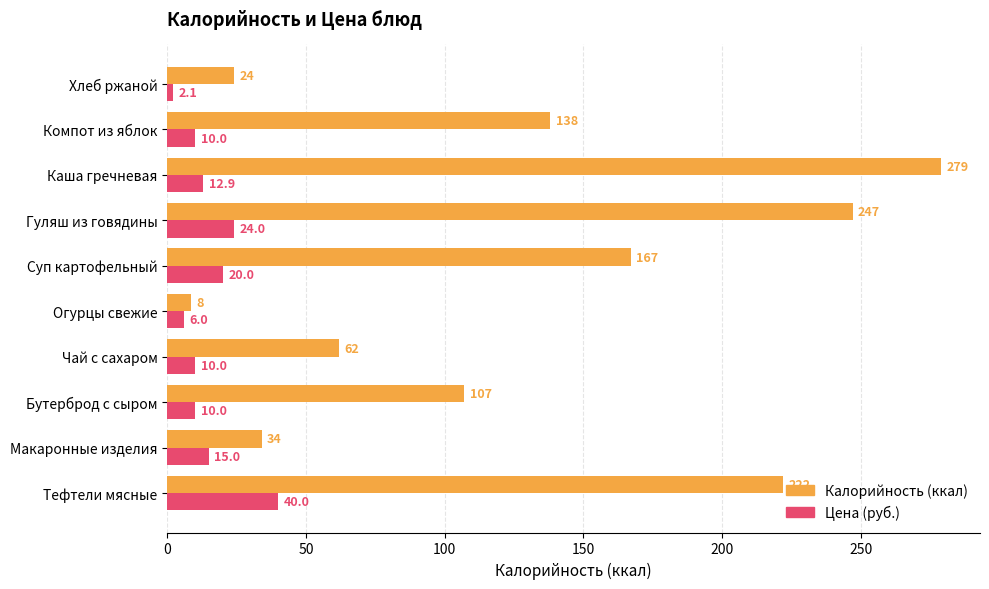

What is the greatest value displayed?

279.0